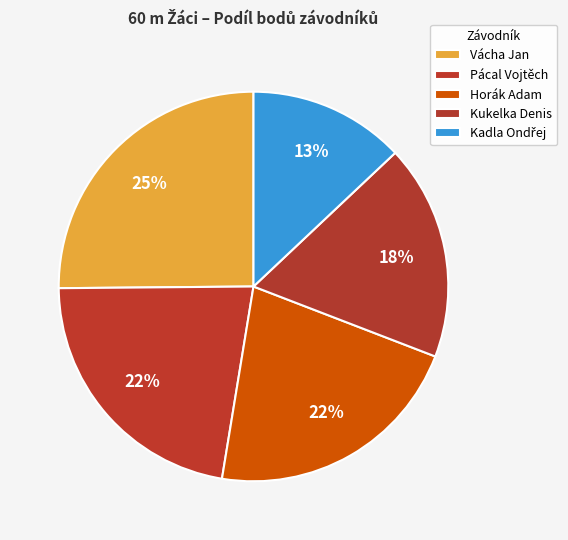

To the nearest percent, what is the difference between the Kadla Ondřej and Horák Adam slice percentages?

9%